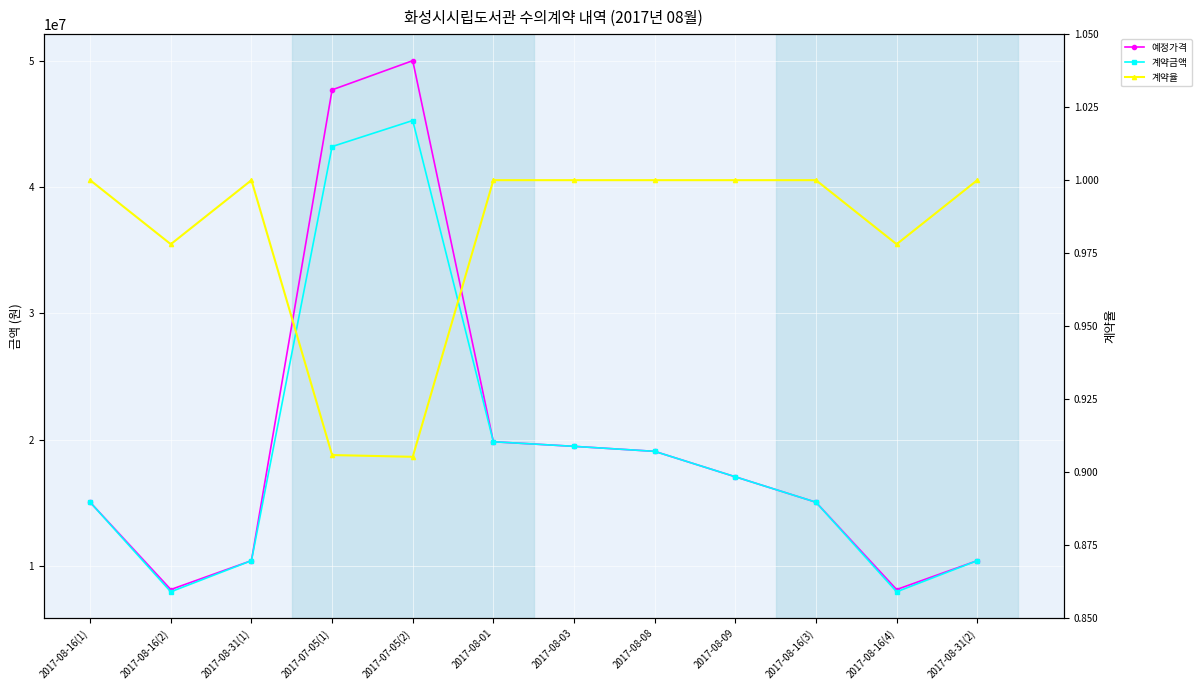

What is the difference between the maximum and minimum values in the 예정가격 series?

41844790.0